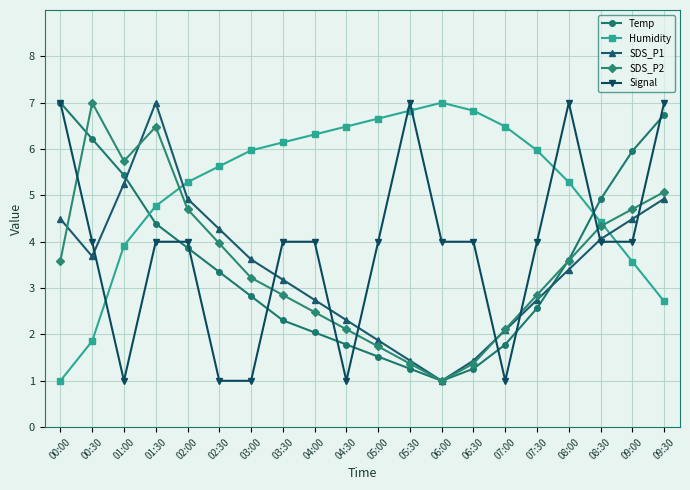

True or false: Humidity has a value of 3.6 at 09:00.

True